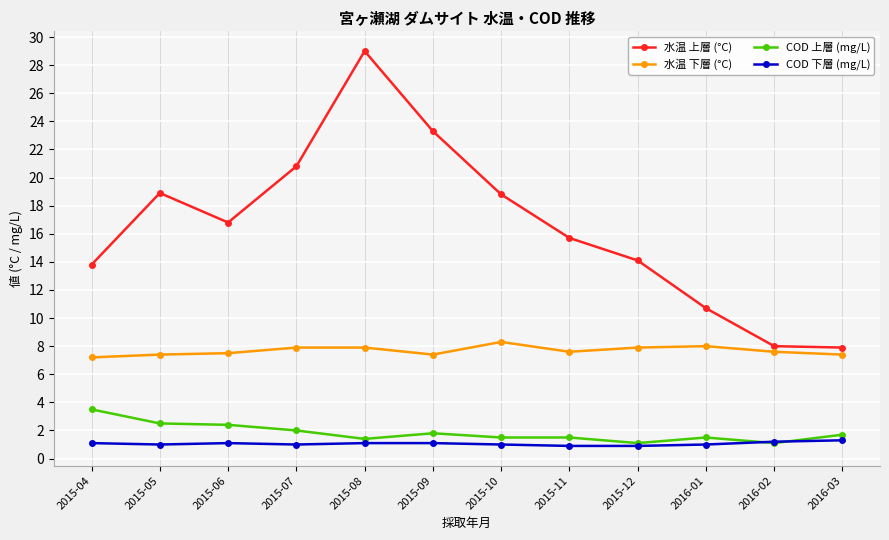

Which series changed the most between 2015-04 and 2016-01?

水温 上層 (°C)